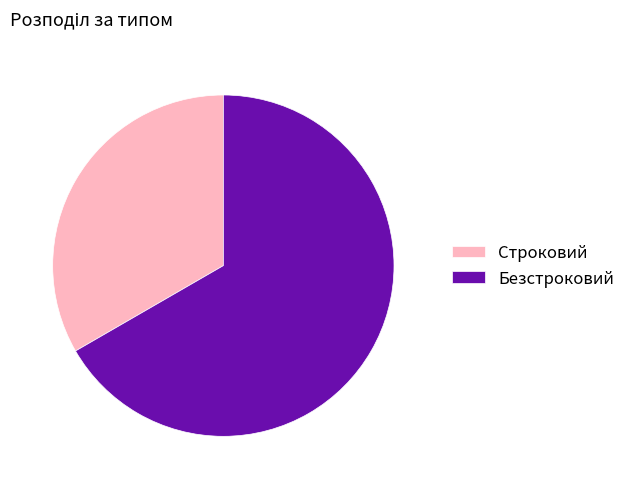

Is it true that Строковий is 20% of the pie?

False